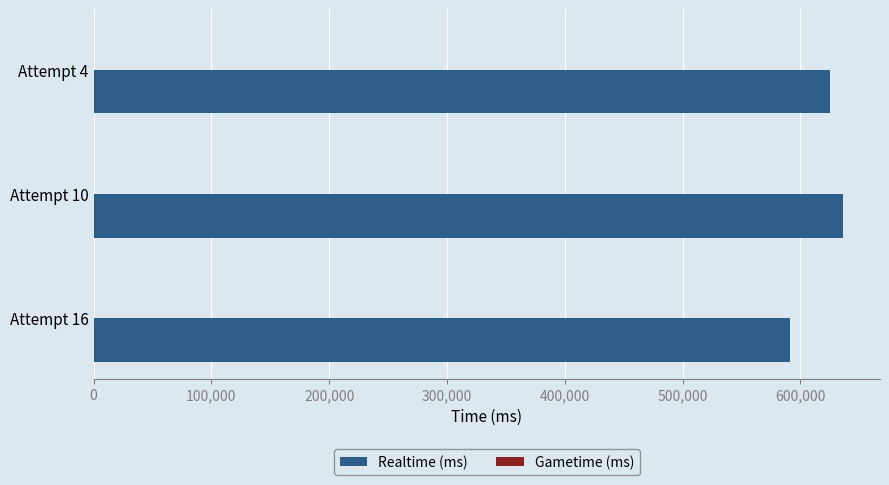

Reading top to bottom, extract all data points from this chart.

Attempt 4=624780	Attempt 10=635696	Attempt 16=591362